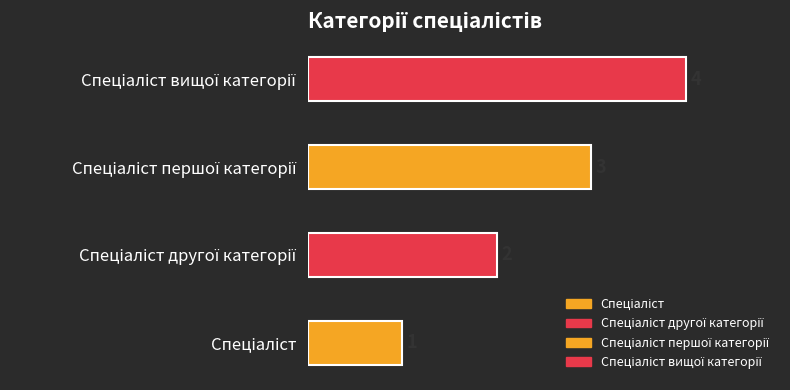

Are the bars grouped side by side (vs. stacked)?

No